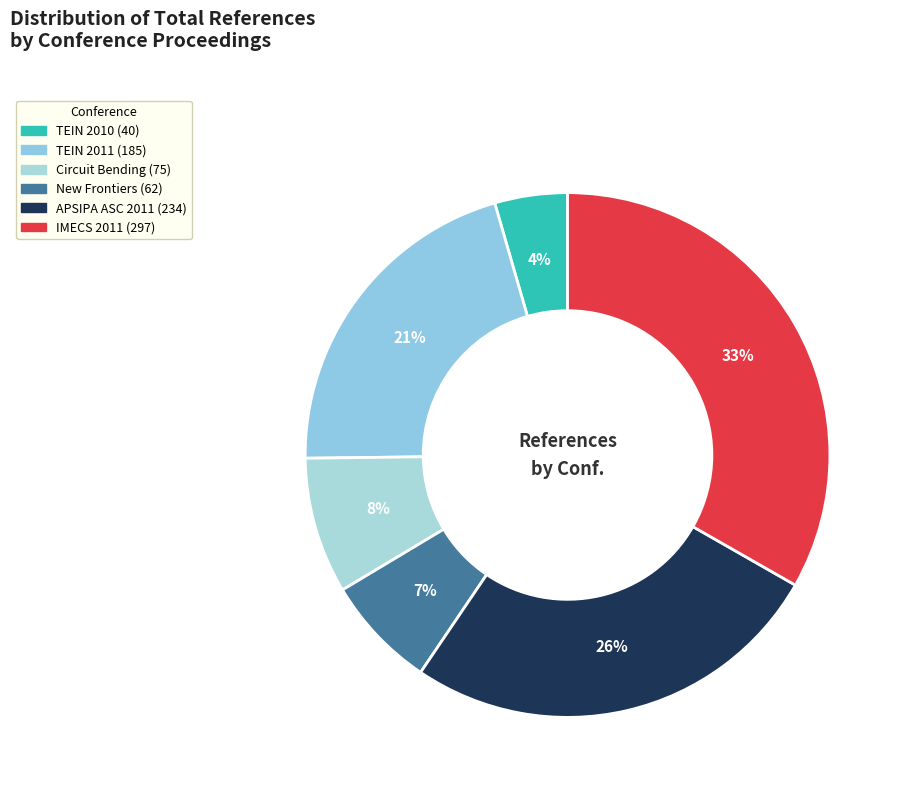

How many slices are in this pie chart?

6